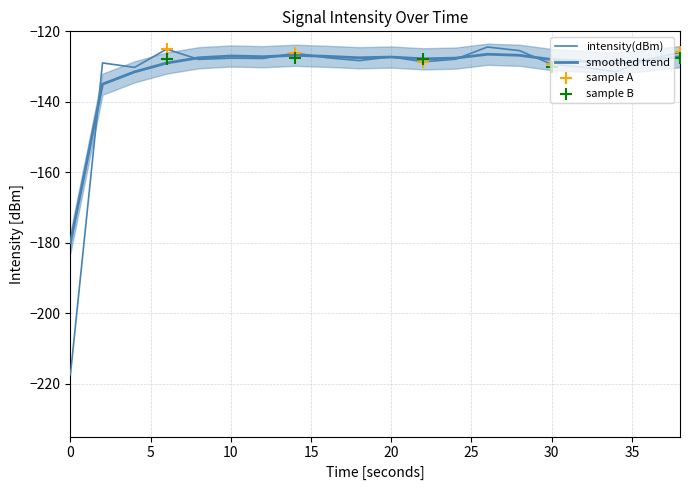

Is the value of intensity(dBm) at 16 greater than the value of smoothed at 12?

No